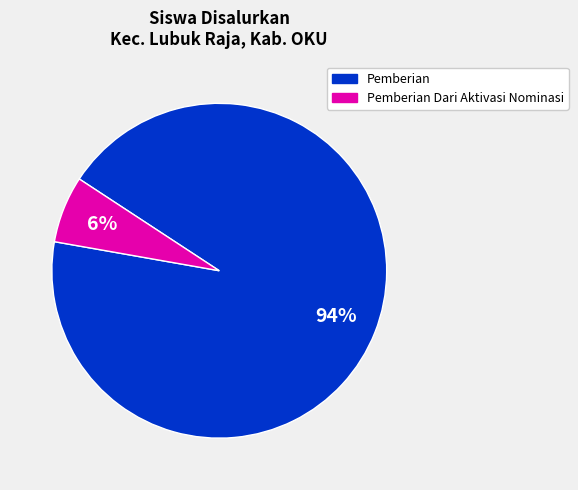

Is it true that Pemberian Dari Aktivasi Nominasi is 1% of the pie?

False